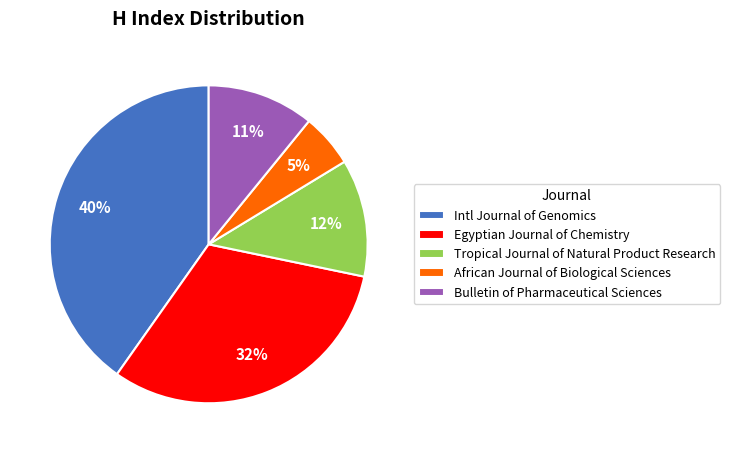

Rank the categories by value from lowest to highest.

African Journal of Biological Sciences, Bulletin of Pharmaceutical Sciences, Tropical Journal of Natural Product Research, Egyptian Journal of Chemistry, Intl Journal of Genomics